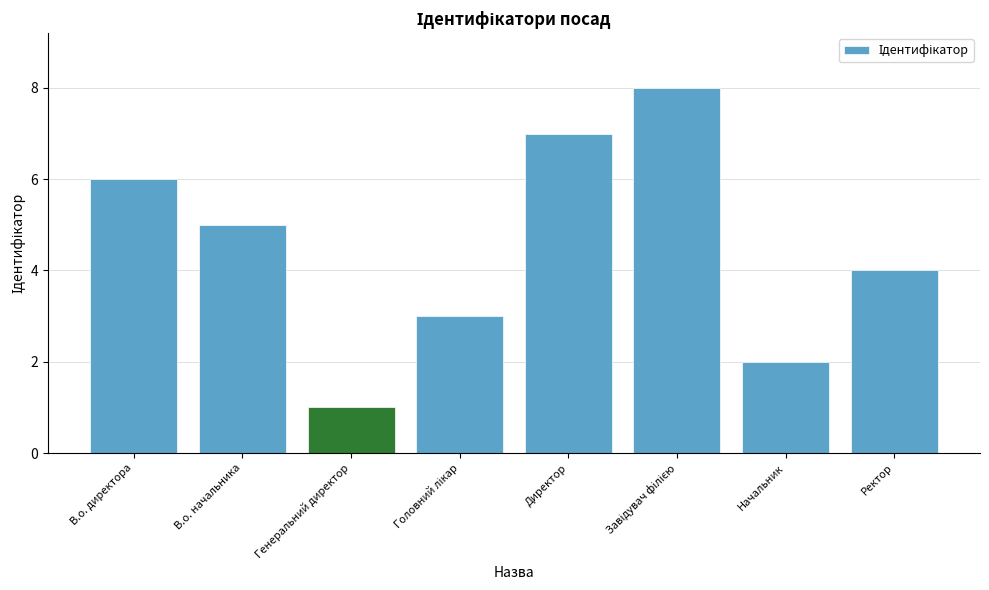

What position from the right is Директор?

4